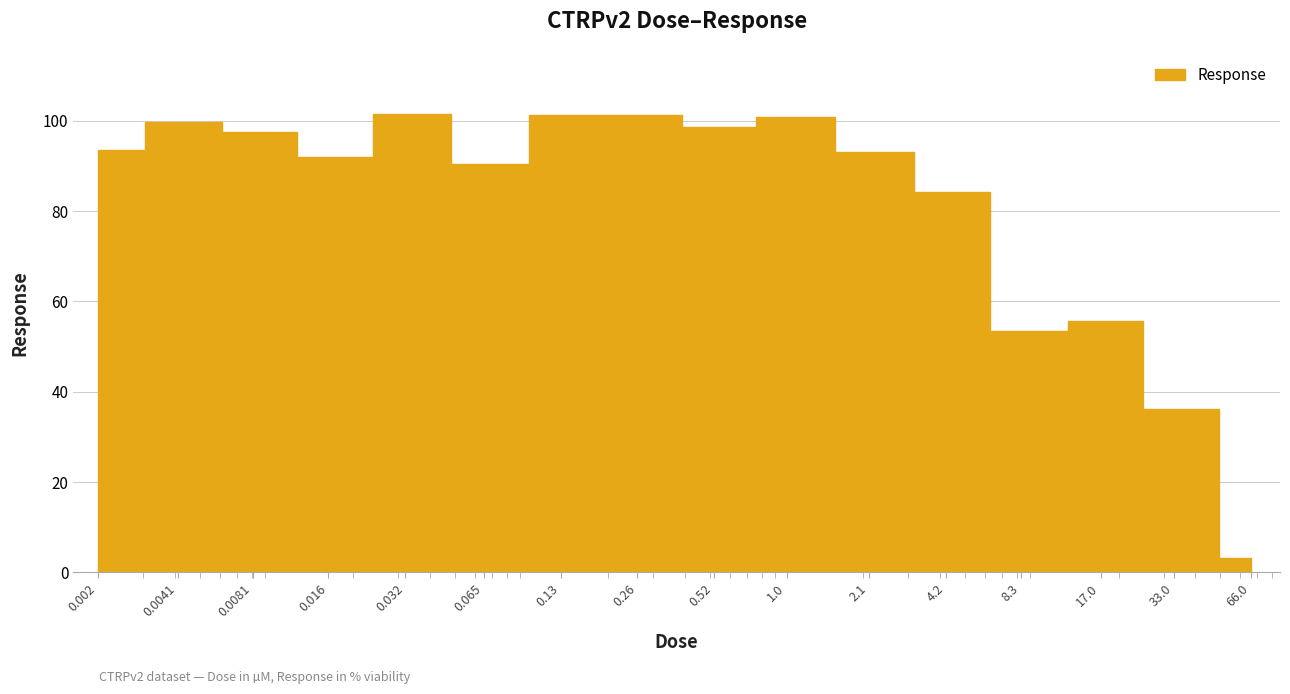

True or false: the data has more than 1 interior local peaks.

True